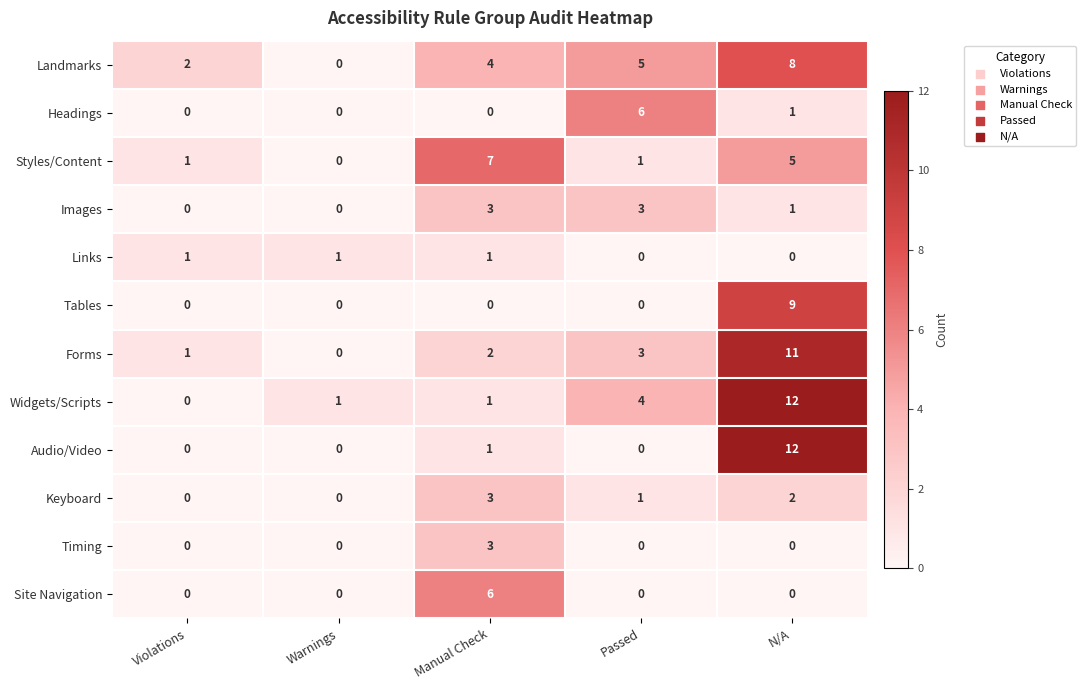

The Widgets/Scripts series shows 0 at Violations. True or false?

True